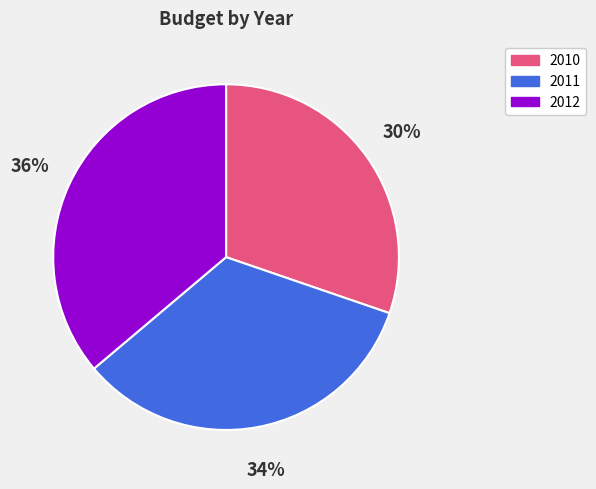

To the nearest percent, what is the average slice percentage?

33%